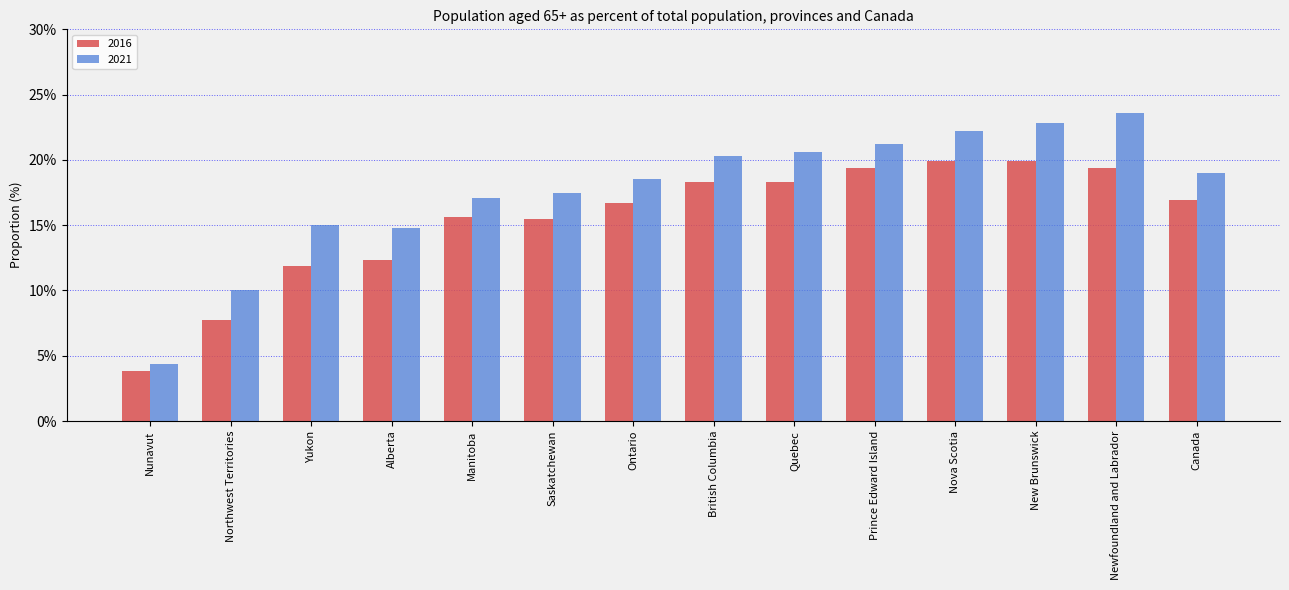

Is the value of 2021 at Manitoba greater than the value of 2016 at Prince Edward Island?

No